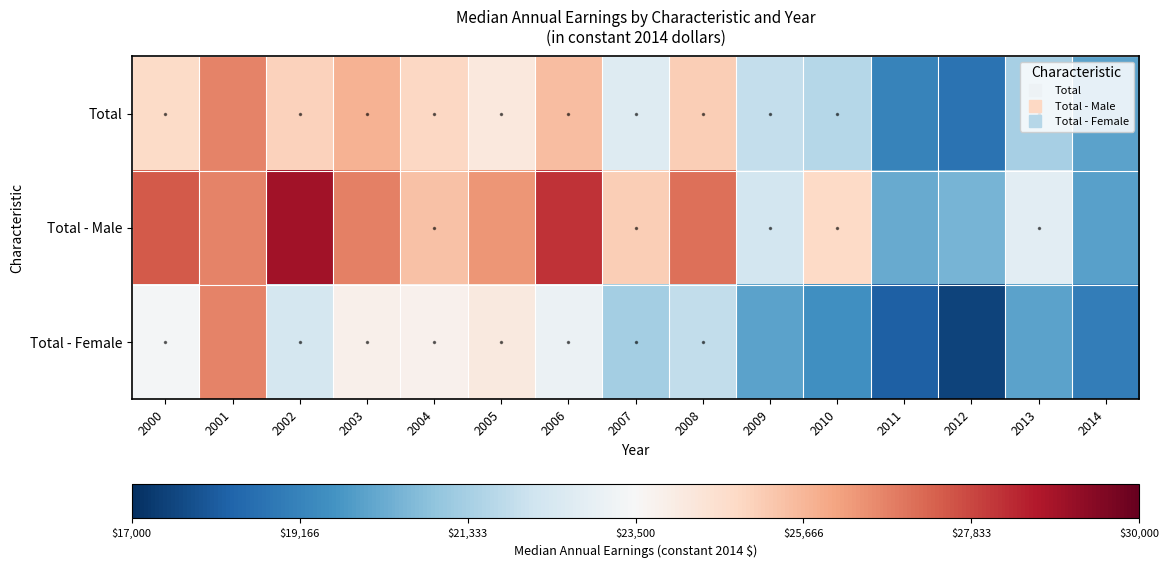

What is the total value across all series at 2011?

57560